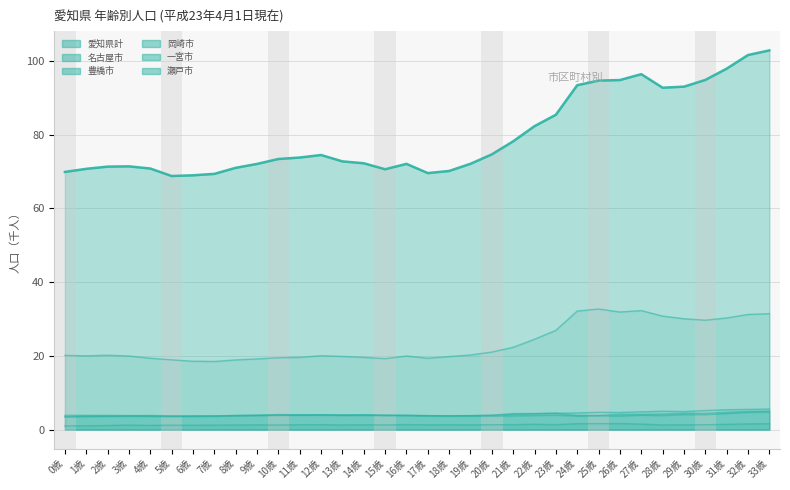

True or false: 豊橋市 and 愛知県計 cross at least once.

False